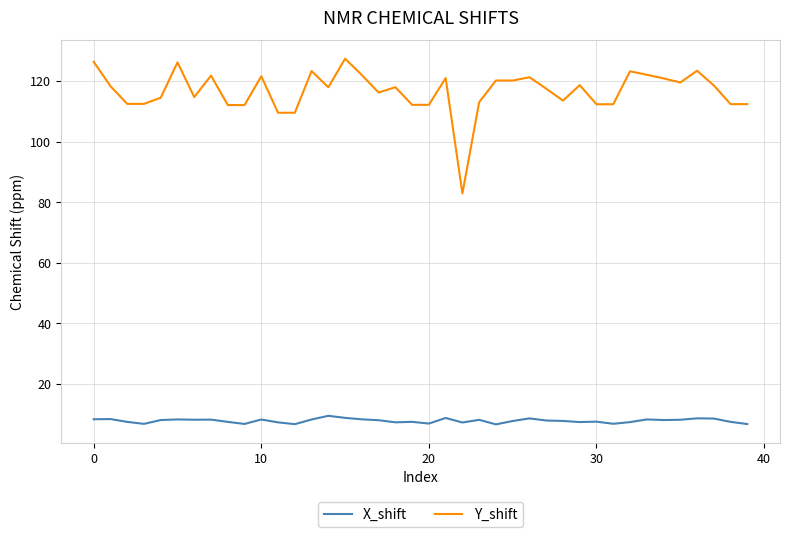

Which series has the largest total across all categories?

Y_shift